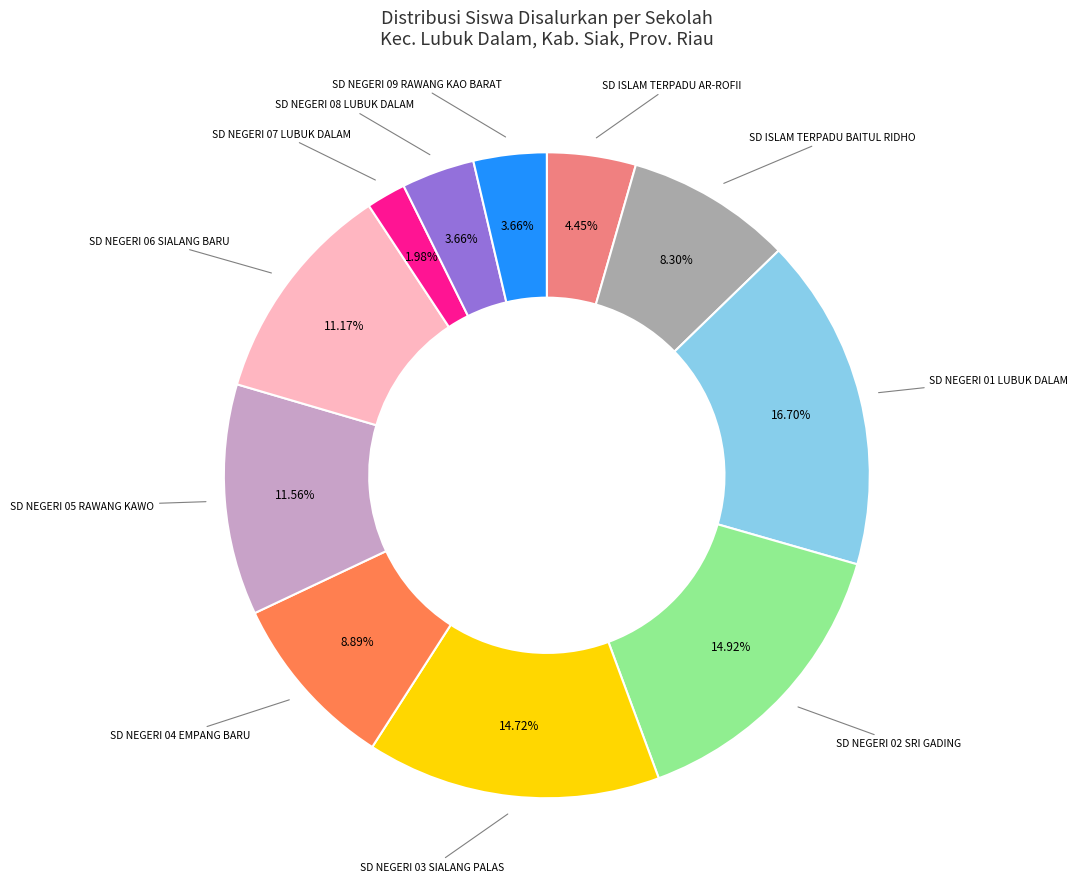

Is there a majority slice in this chart?

No